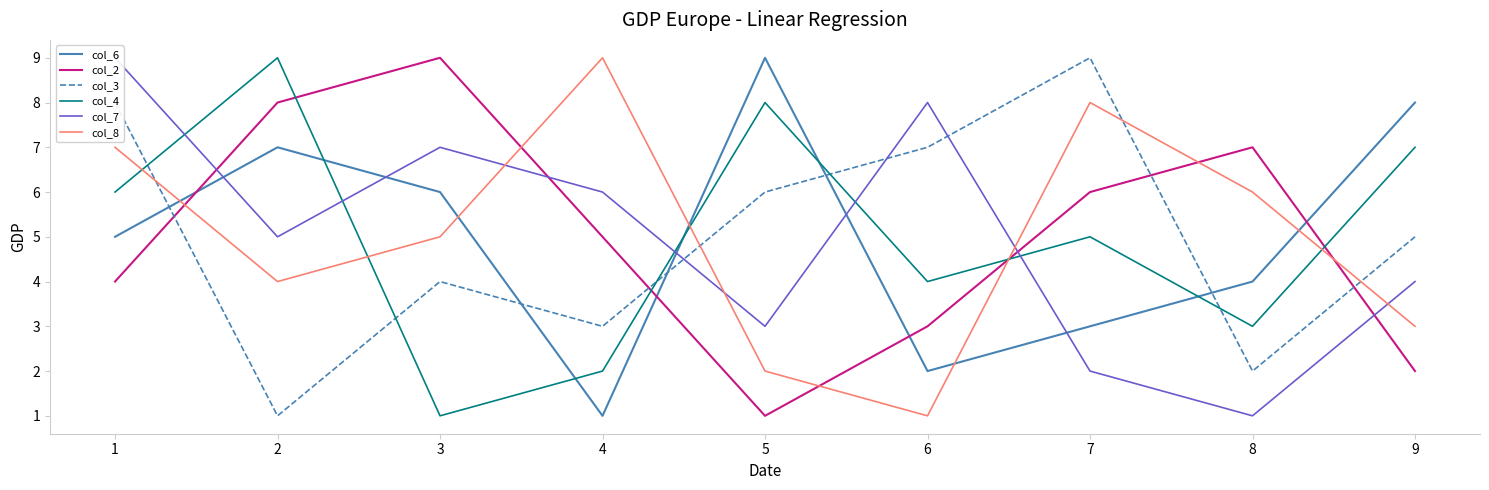

What is the value of the col_8 point at the 6th from the left?

1